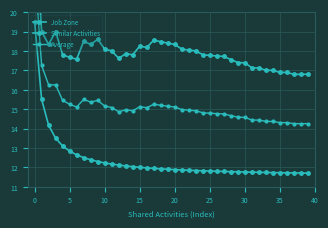

Is this an area chart (filled region under the line)?

No